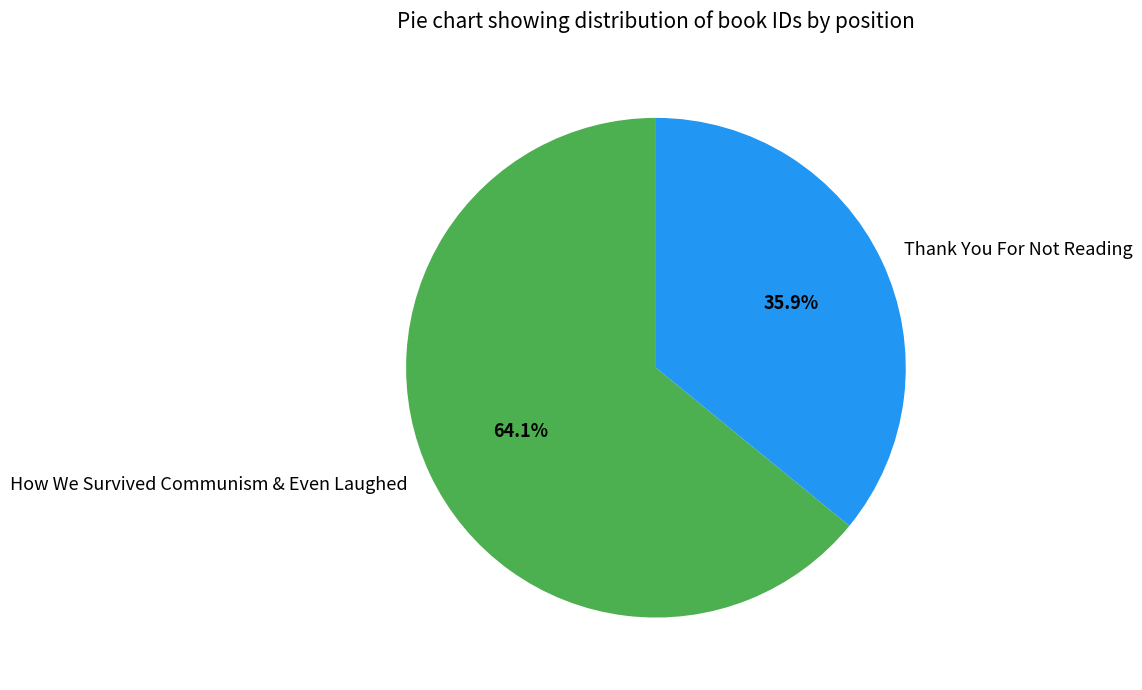

How many slices are in this pie chart?

2